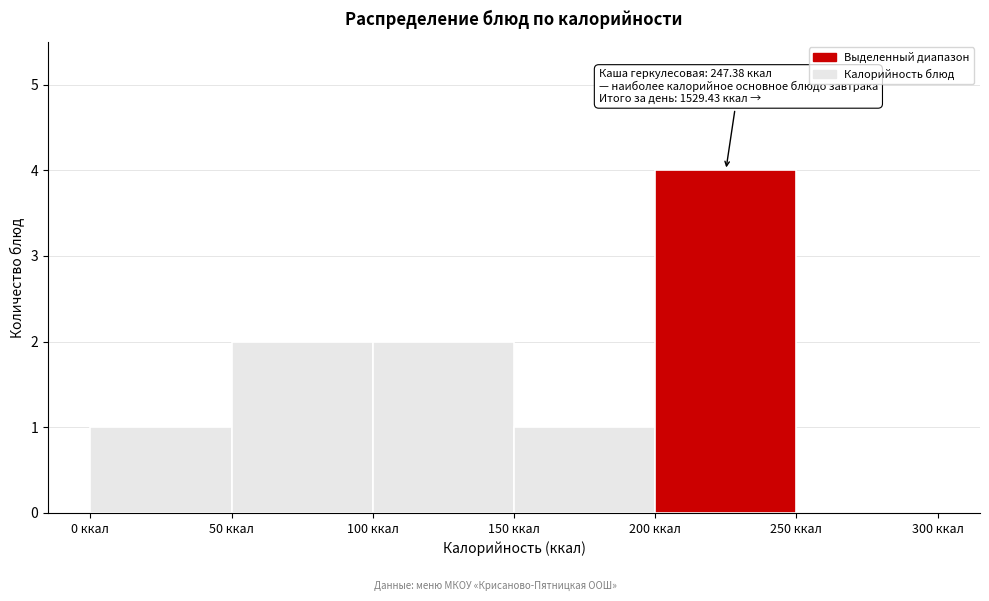

Which range on the x-axis has the tallest bar?

200 to 250